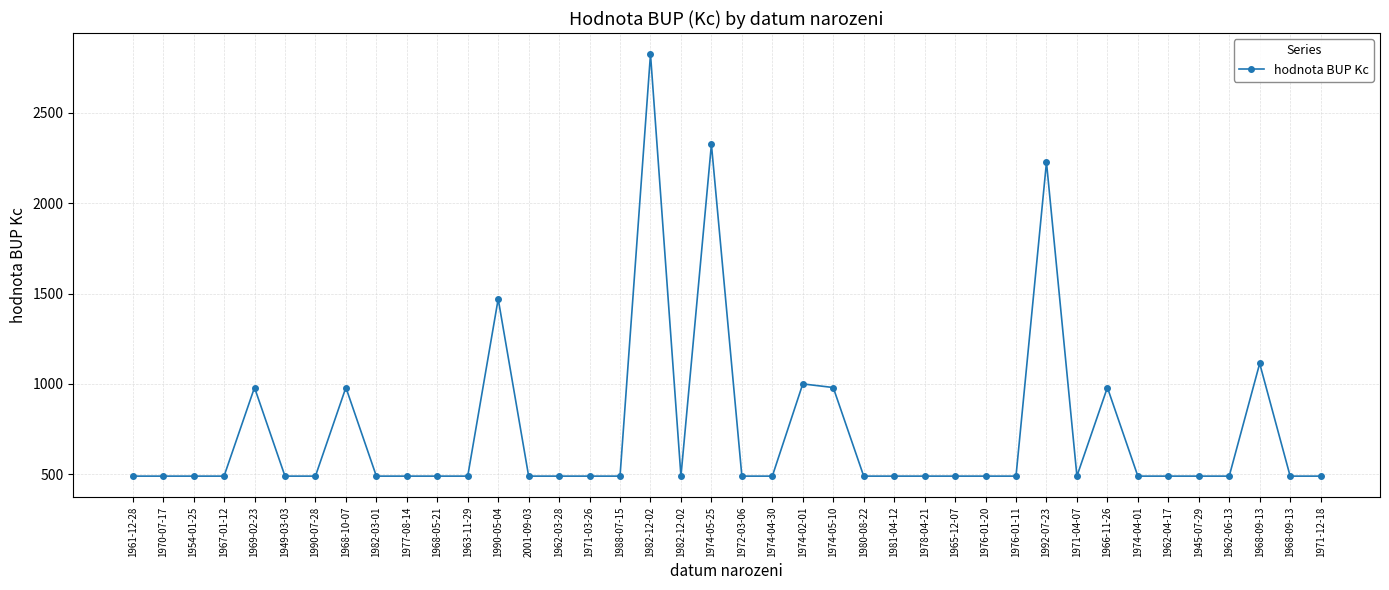

Reading left to right, extract all data points from this chart.

490	490	490	490	980	490	490	980	490	490	490	490	1470	490	490	490	490	2824	490	2325	490	490	1000	980	490	490	490	490	490	490	2226	490	980	490	490	490	490	1113	490	490